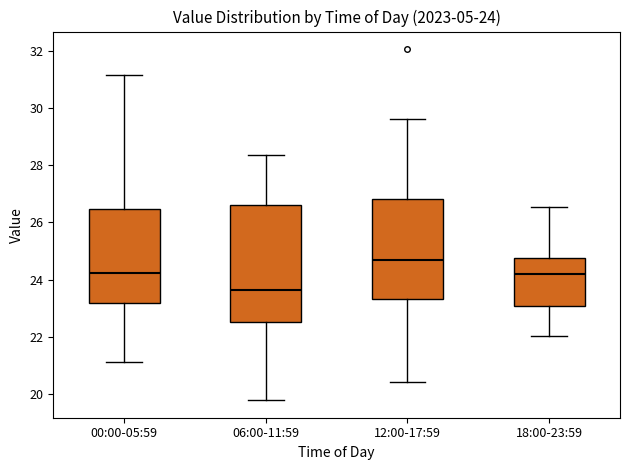

Comparing the boxes themselves (not the whiskers), which one is the tallest?

06:00-11:59